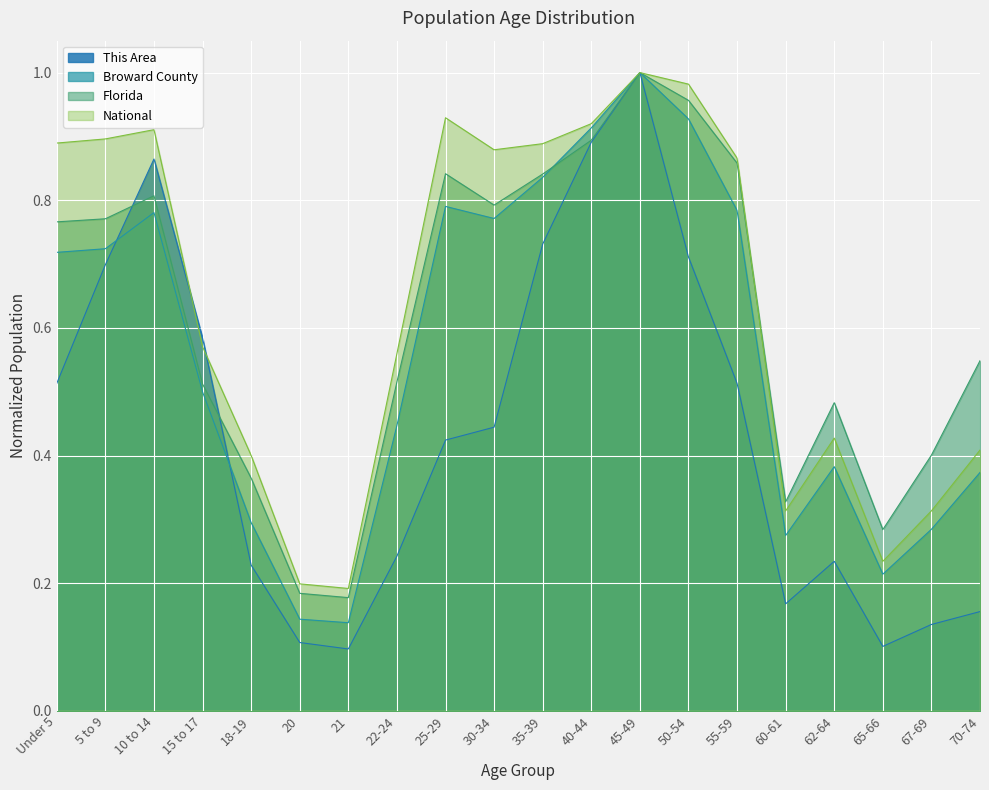

What is the minimum value for This Area?

0.1